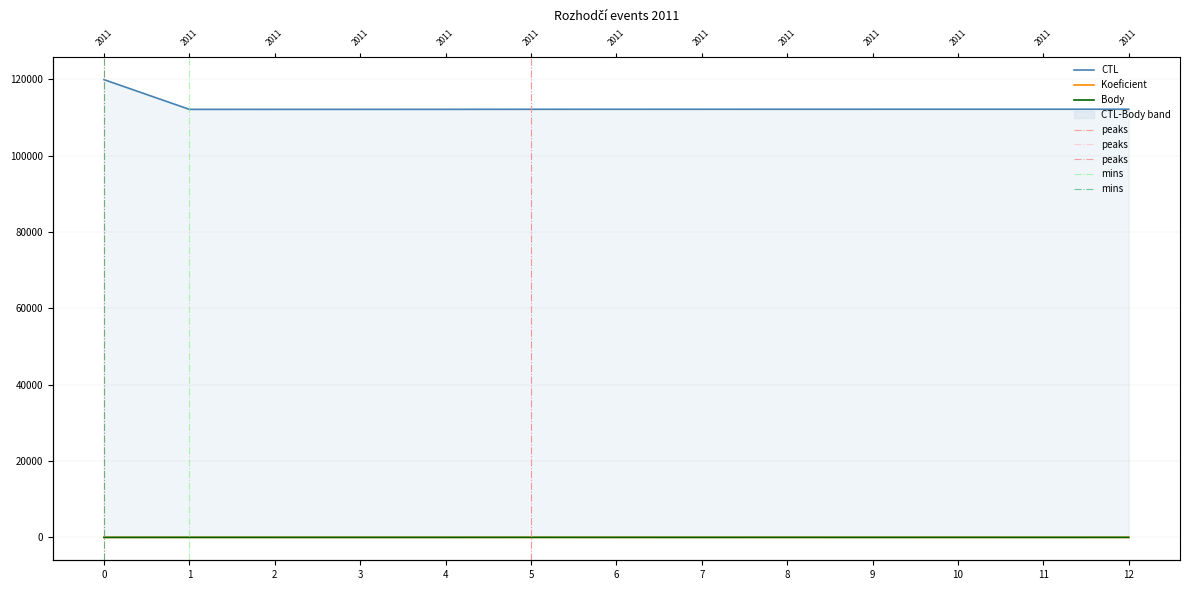

The Koeficient series shows 5 at 5. True or false?

False